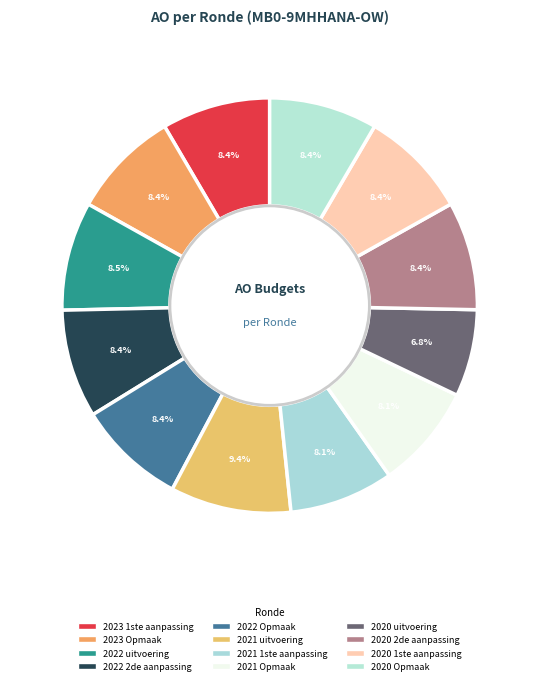

Is there any slice that represents more than half of the pie?

No